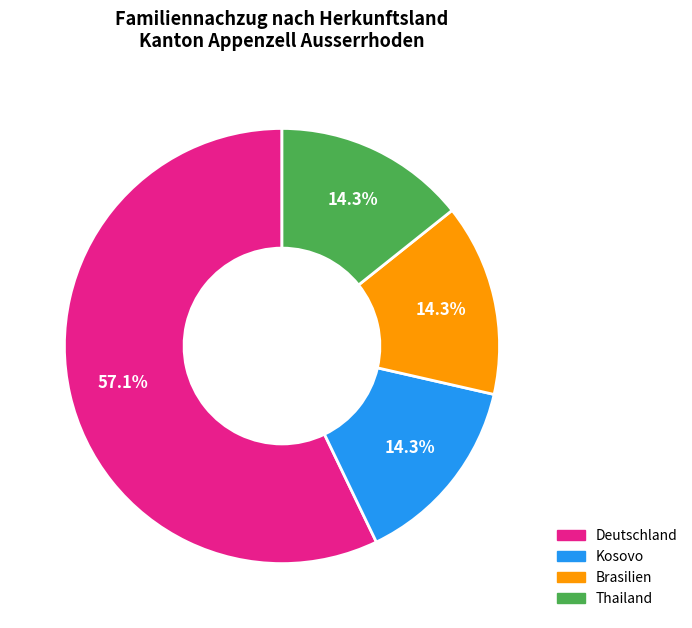

Is it true that Deutschland is 52% of the pie?

False